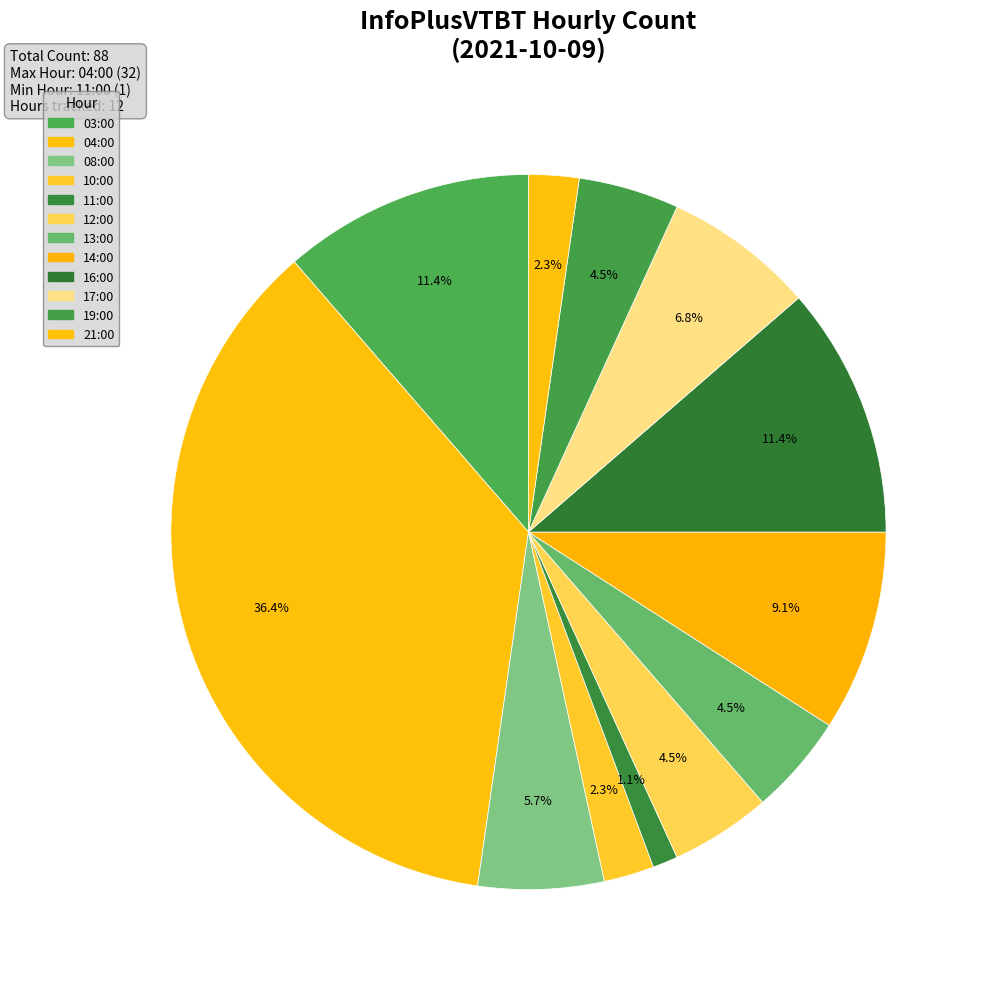

How many slices are in this pie chart?

12